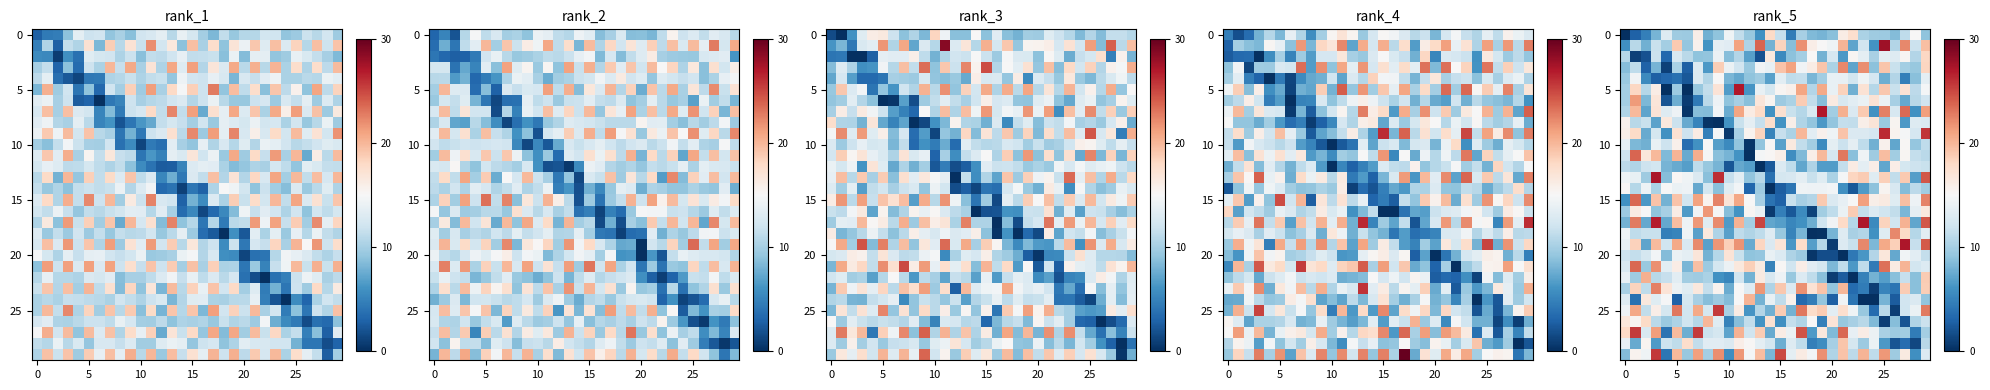

What is the difference between the highest and lowest values at 14?

17.9